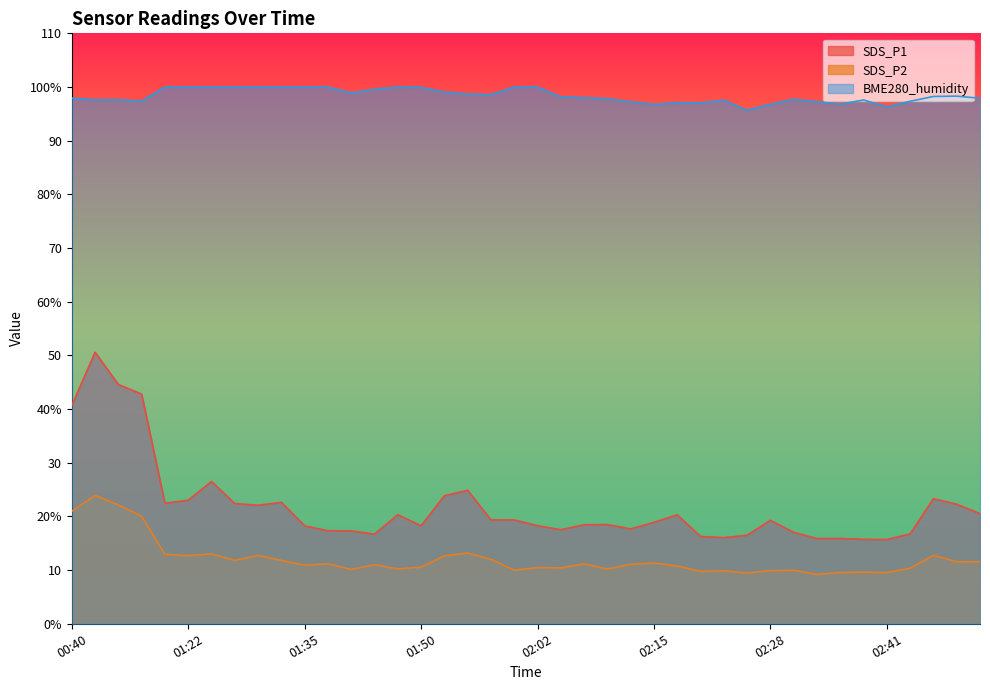

Rank the series by their maximum value, from lowest to highest.

SDS_P2, SDS_P1, BME280_humidity